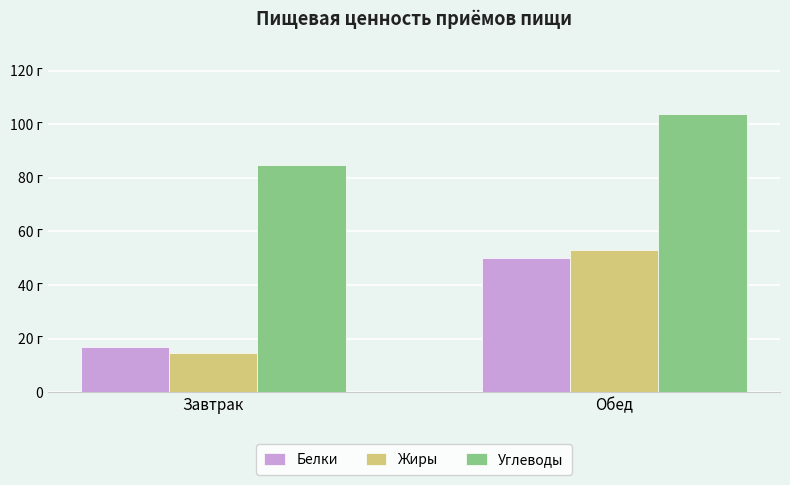

What are all the series names shown in the legend?

Белки, Жиры, Углеводы